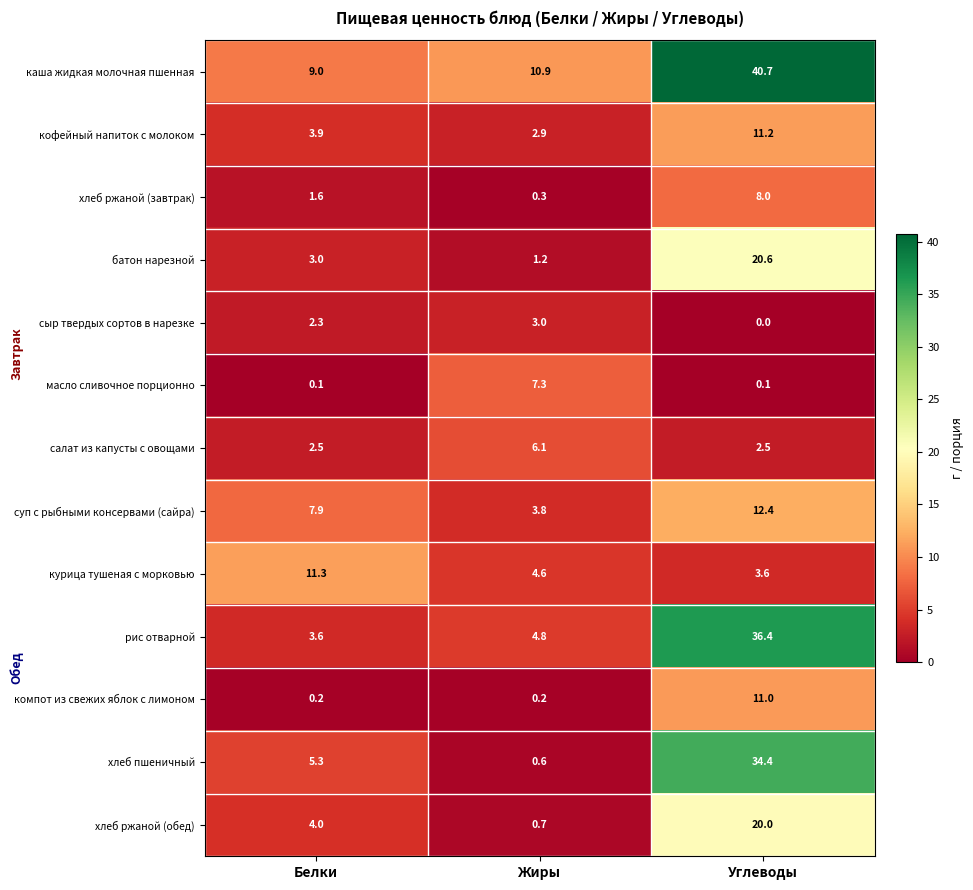

Which series changed the most between Белки and Углеводы?

рис отварной